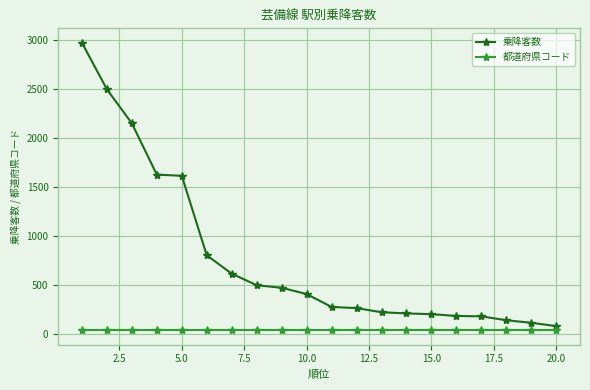

Which series has the largest range (max minus min)?

乗降客数